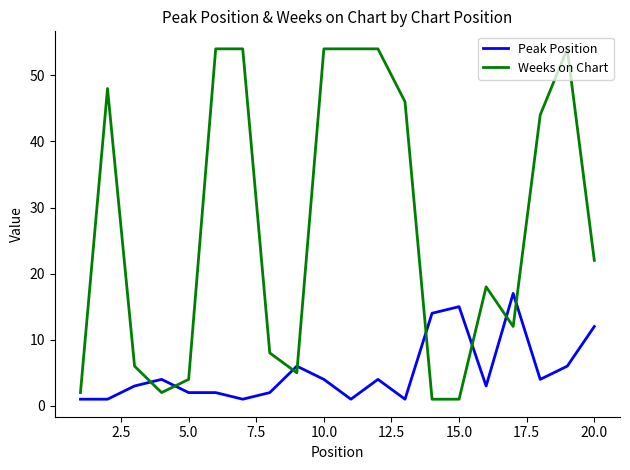

After their last crossing, which series has the higher values: Peak Position or Weeks on Chart?

Weeks on Chart